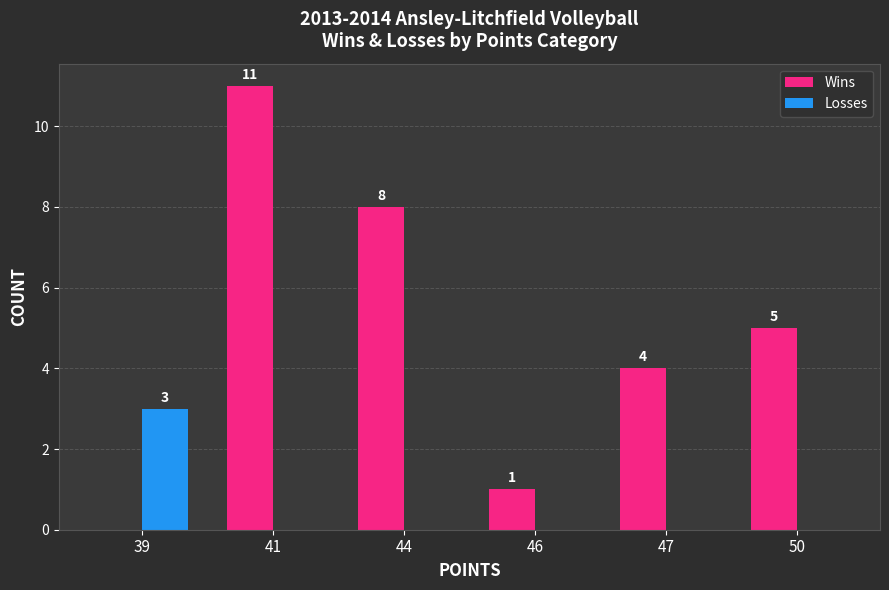

Reading left to right, extract all data points from this chart.

Wins: 0	11	8	1	4	5
Losses: 3	0	0	0	0	0